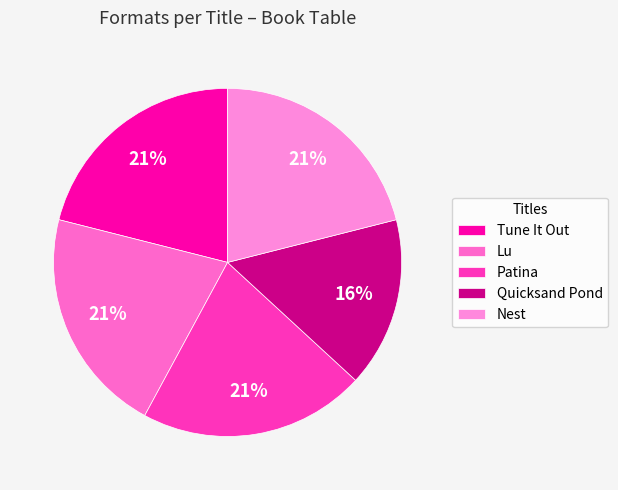

To the nearest percent, what is the average slice percentage?

20%